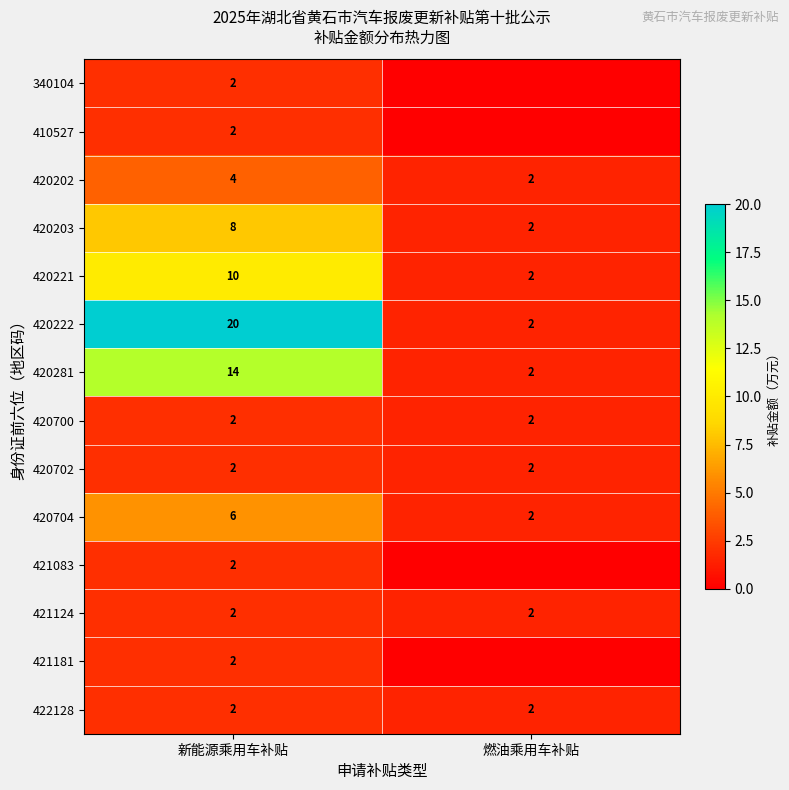

At how many categories does at least one series exceed 15?

1